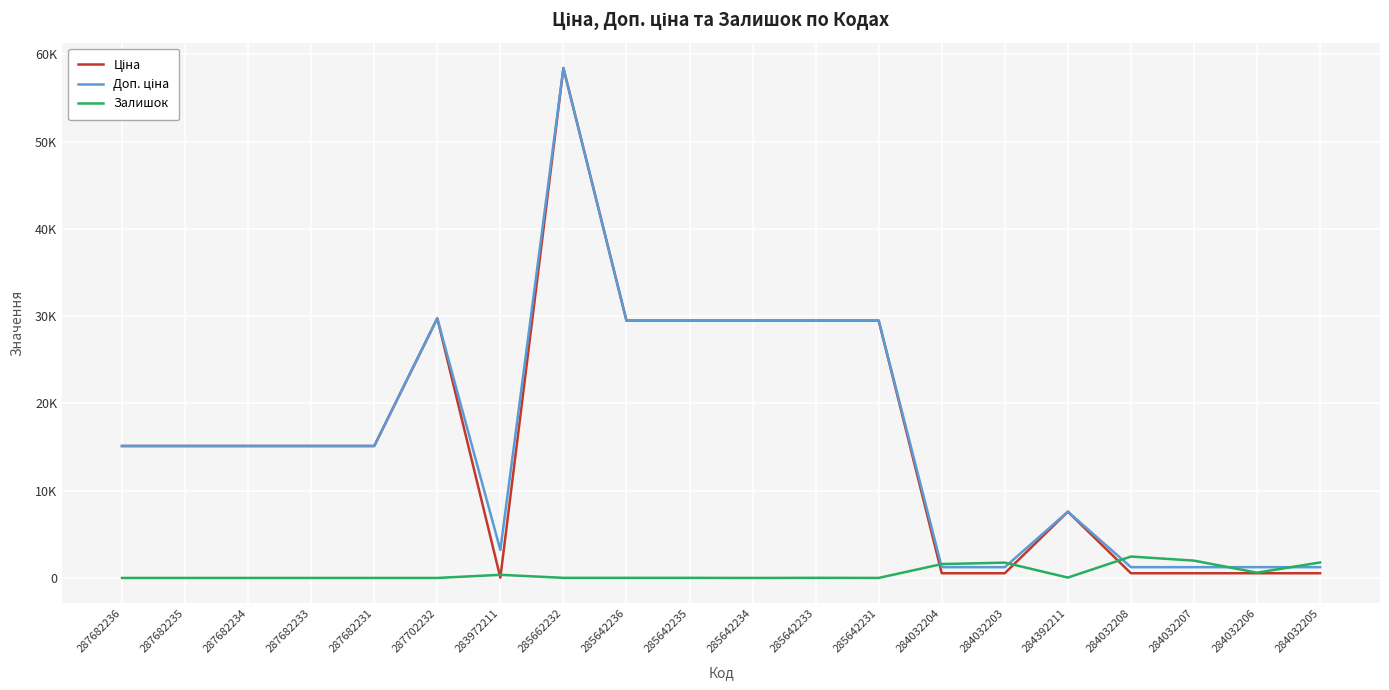

Does the chart have visible grid lines?

Yes